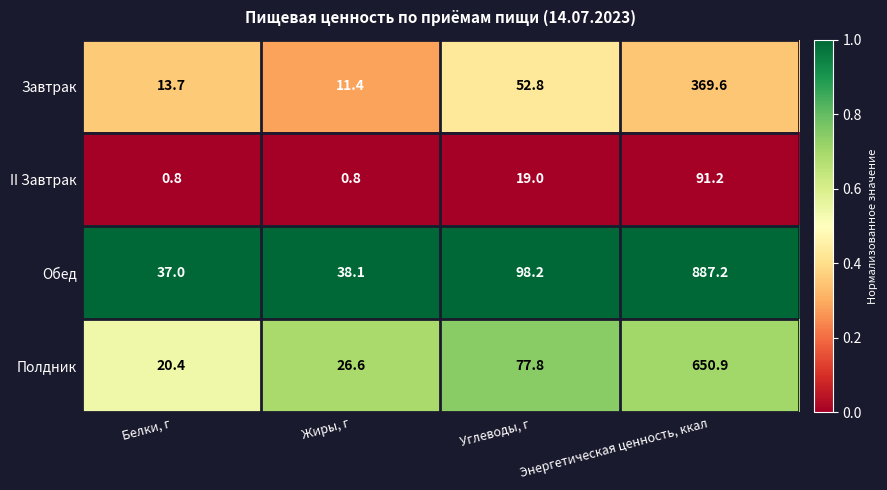

The value of Завтрак at Углеводы, г is 52.8. True or false?

True